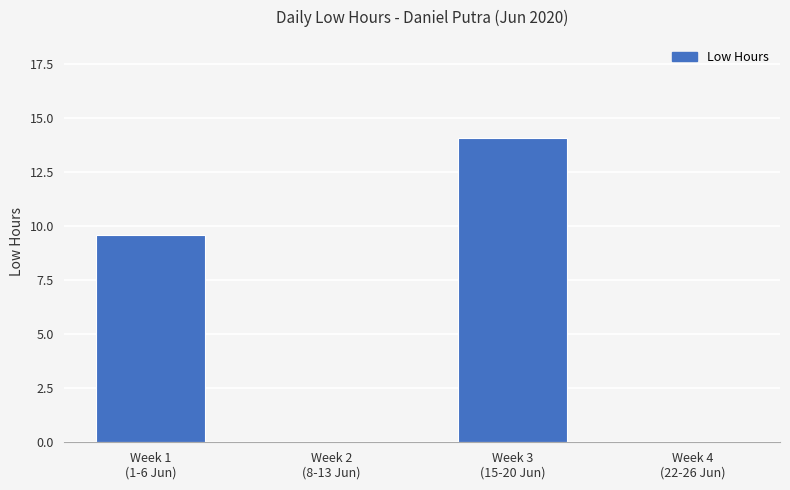

What is the sum of all values?

23.7